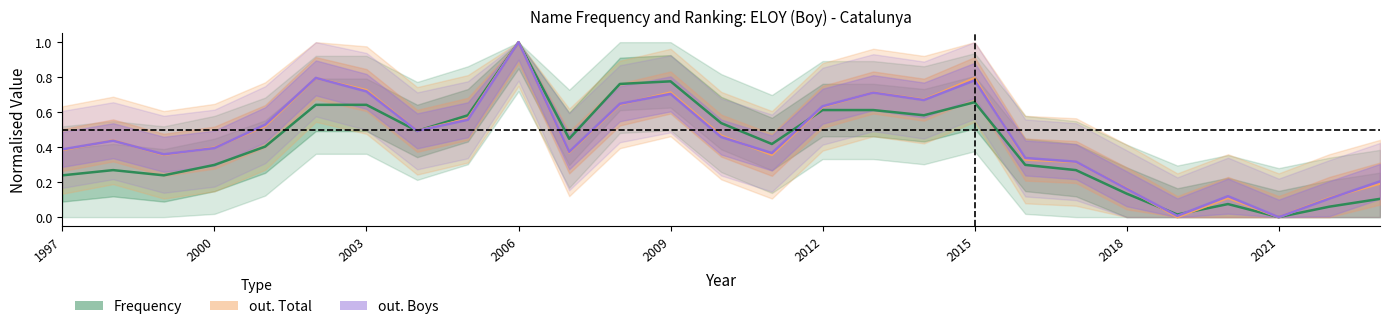

How many interior local peaks does the out. Boys series have?

7